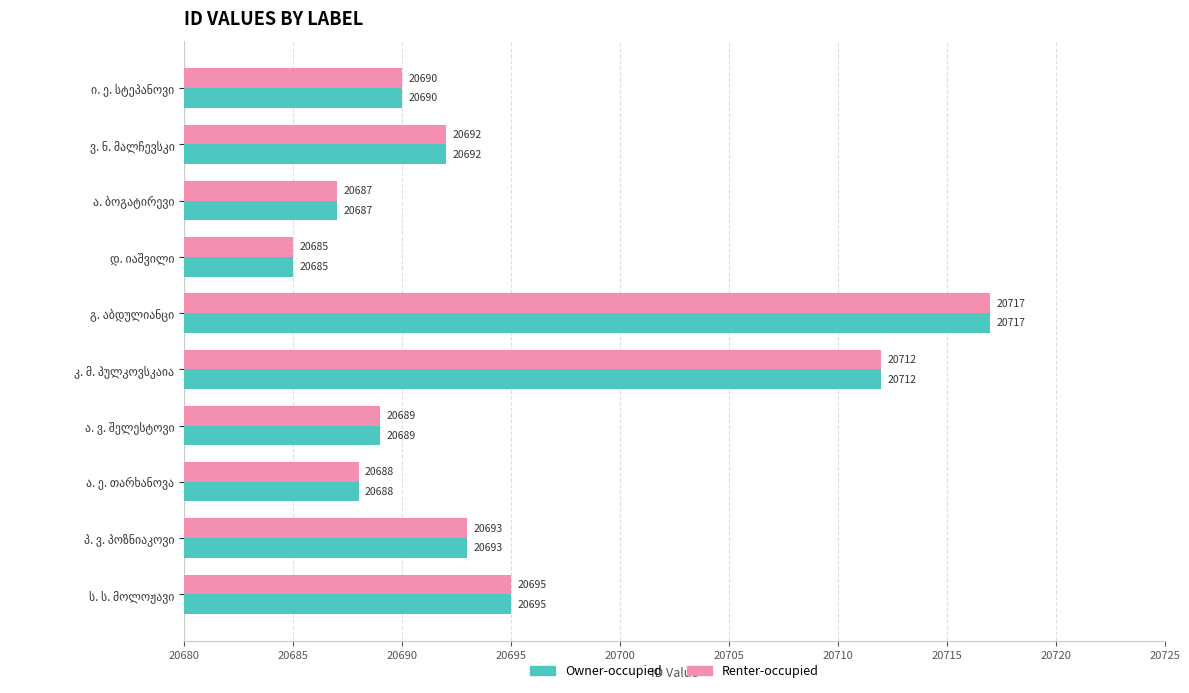

What is the greatest value displayed?

20717